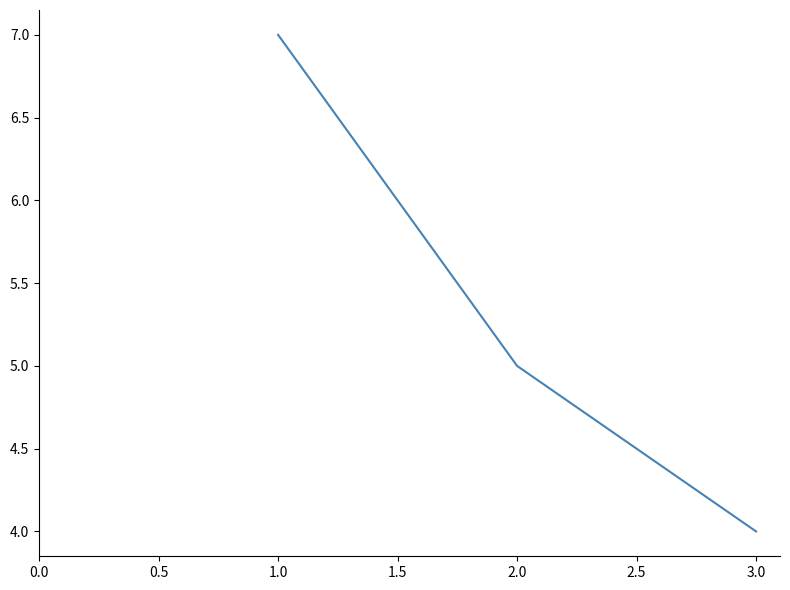

How many values are between 4 and 7?

3